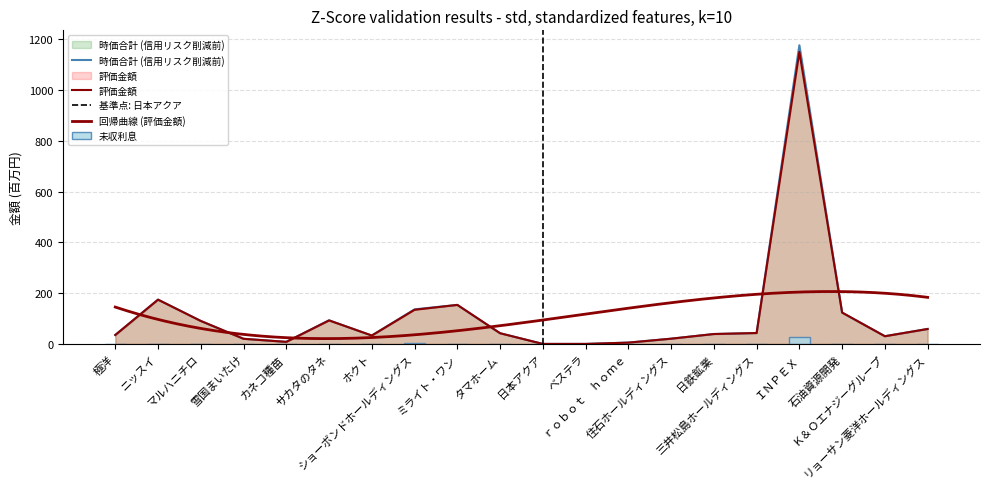

Reading left to right, transcribe all the data shown in this chart.

時価合計(信用前): 35.1	174.3	90.4	20.2	8.2	93.2	33.1	136.1	153.6	42.1	0.0	0.0	5.2	20.6	39.0	42.9	1175.9	123.4	30.5	58.9
評価金額: 35.1	174.3	90.4	20.2	8.1	92.5	33.1	134.4	153.6	42.1	0.0	0.0	5.1	20.6	39.0	42.9	1149.7	123.4	30.3	58.9
未収利息: 0.0	0.0	0.0	0.0	0.1	0.7	0.0	1.7	0.0	0.0	0.0	0.0	0.0	0.0	0.0	0.0	26.2	0.0	0.2	0.0